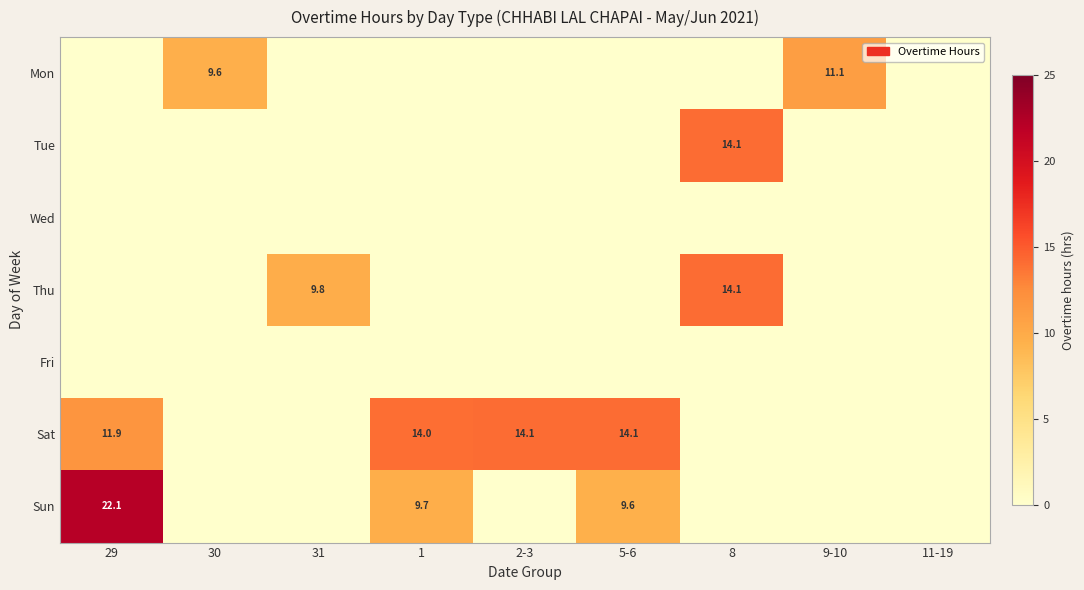

True or false: Sun has a value of 10.5 at 29.

False